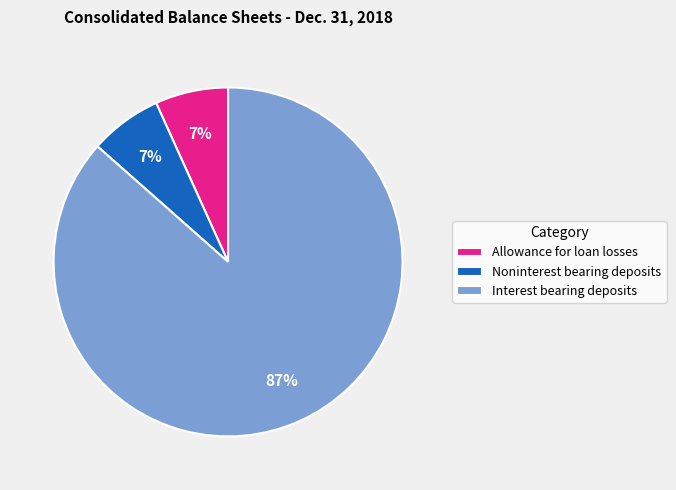

To the nearest percent, what is the average slice percentage?

33%